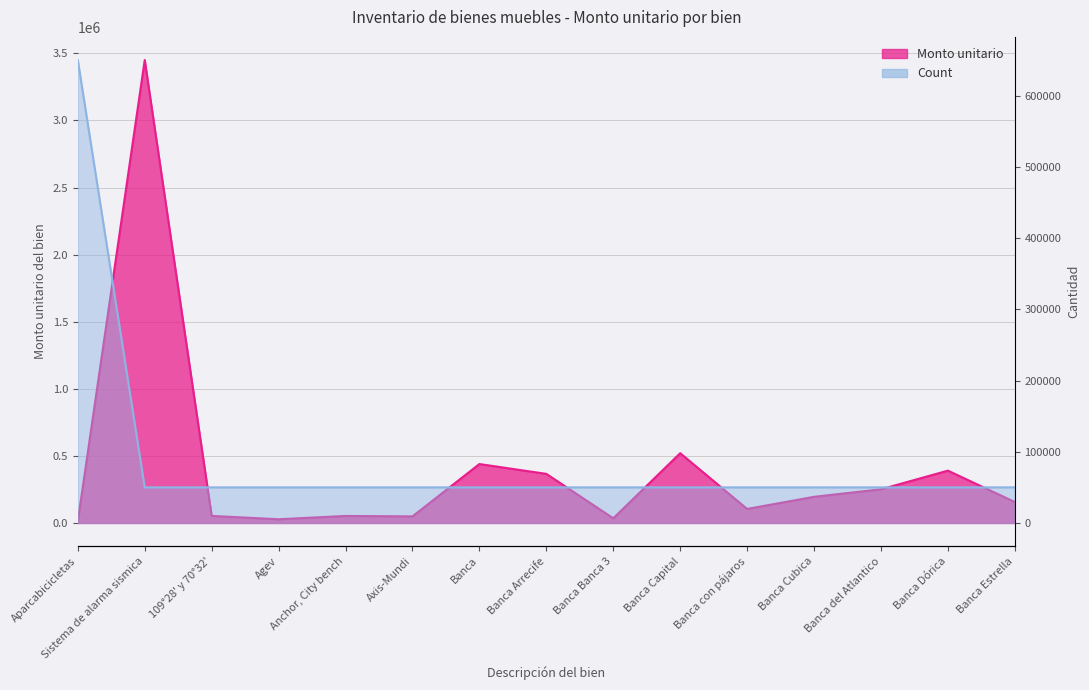

Which series has the largest total across all categories?

Monto unitario